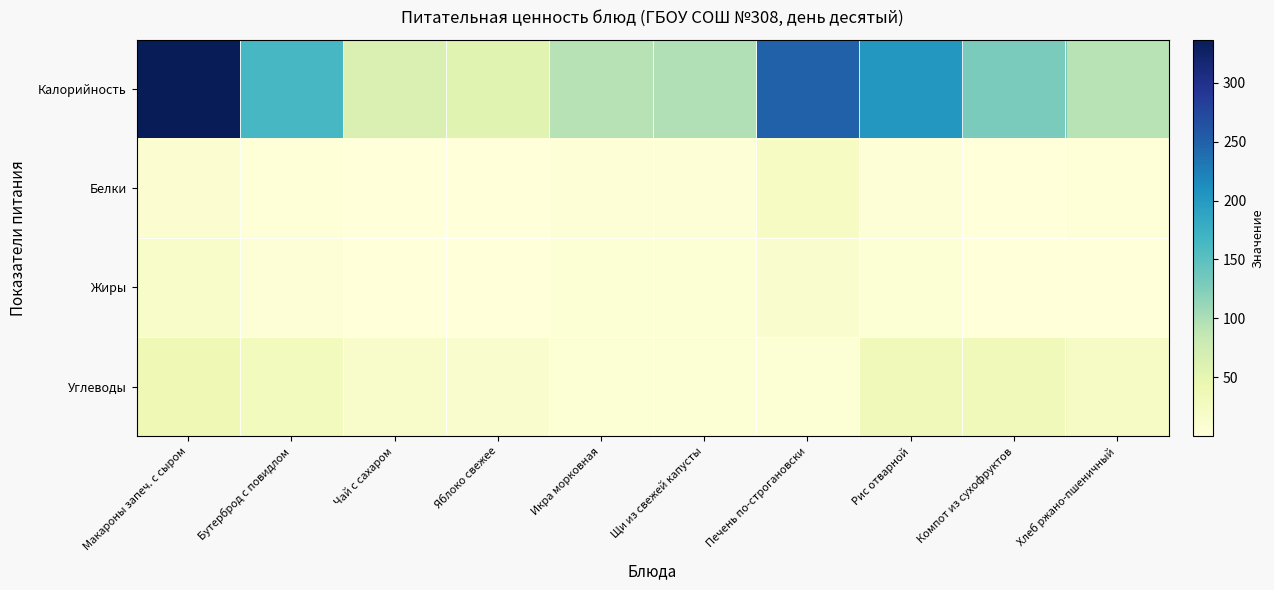

Reading right to left, list all the values displayed in this chart.

Калорийность: Хлеб ржано-пшеничный=92.8	Компот из сухофруктов=130.0	Рис отварной=203.0	Печень по-строгановски=249.2	Щи из свежей капусты=96.8	Икра морковная=94.4	Яблоко свежее=56.4	Чай с сахаром=63.0	Бутерброд с повидлом=163.1	Макароны запеч. с сыром=336.5
Белки: Хлеб ржано-пшеничный=2.2	Компот из сухофруктов=0.6	Рис отварной=3.7	Печень по-строгановски=23.0	Щи из свежей капусты=4.7	Икра морковная=3.0	Яблоко свежее=0.5	Чай с сахаром=0.3	Бутерброд с повидлом=2.5	Макароны запеч. с сыром=9.8
Жиры: Хлеб ржано-пшеничный=0.4	Компот из сухофруктов=0.1	Рис отварной=6.3	Печень по-строгановски=14.1	Щи из свежей капусты=5.7	Икра морковная=6.5	Яблоко свежее=0.5	Чай с сахаром=0.1	Бутерброд с повидлом=4.4	Макароны запеч. с сыром=16.3
Углеводы: Хлеб ржано-пшеничный=20.0	Компот из сухофруктов=31.7	Рис отварной=32.8	Печень по-строгановски=5.5	Щи из свежей капусты=6.5	Икра морковная=6.0	Яблоко свежее=12.5	Чай с сахаром=15.2	Бутерброд с повидлом=28.9	Макароны запеч. с сыром=37.5